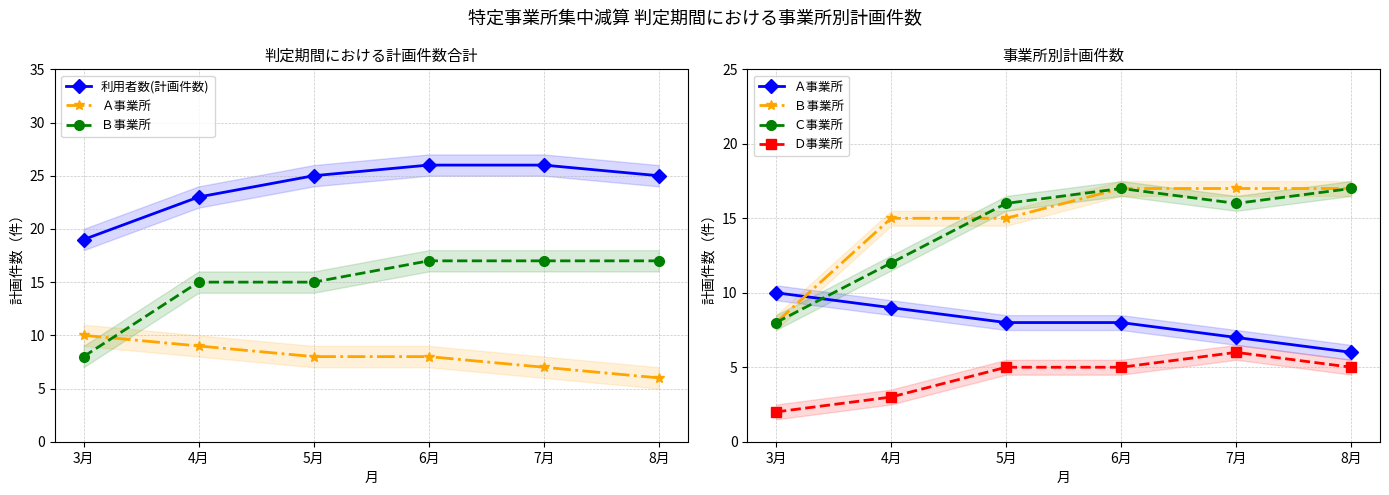

How many lines are shown in the chart?

5